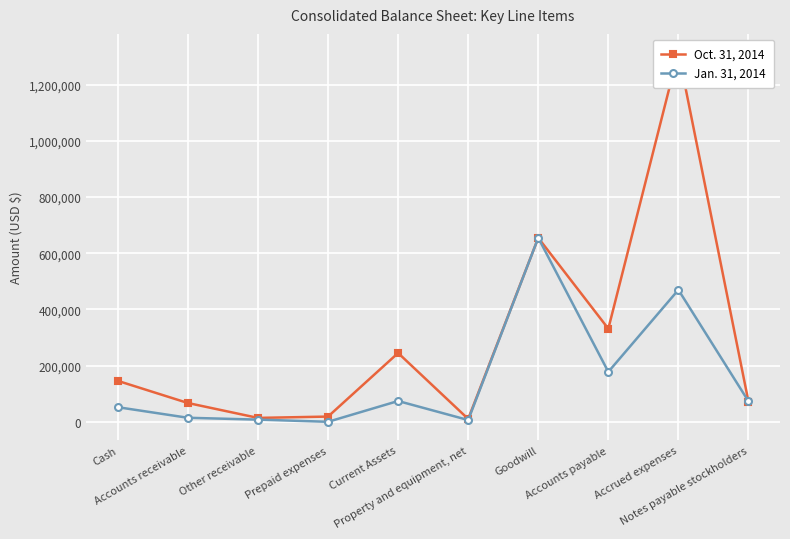

Where is the first local minimum for Jan. 31, 2014?

Prepaid expenses